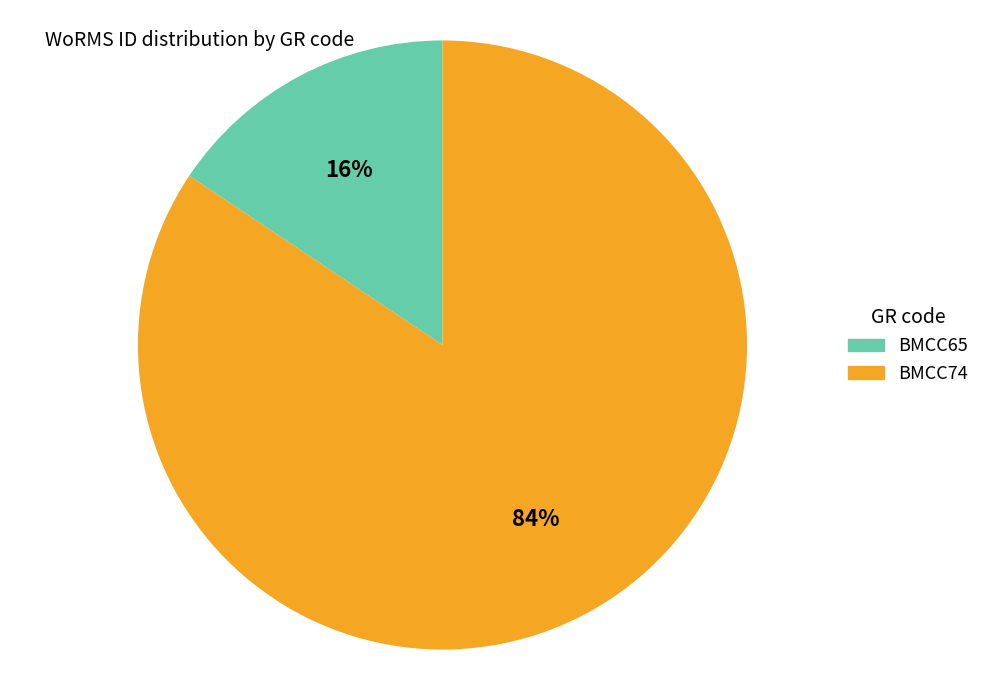

Rank the categories by value from lowest to highest.

BMCC65, BMCC74